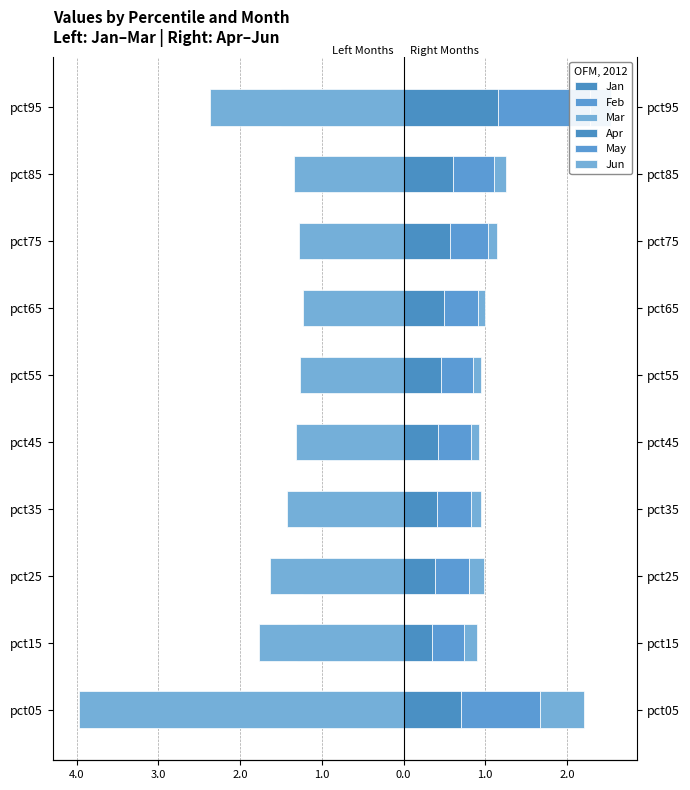

What is the average value of the Apr series?

0.6